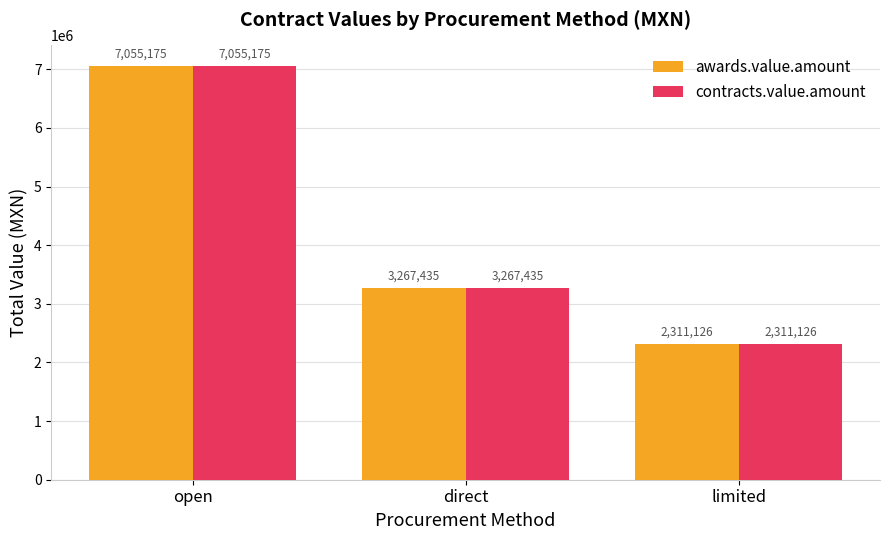

What is the total value across all series at limited?

4622252.0